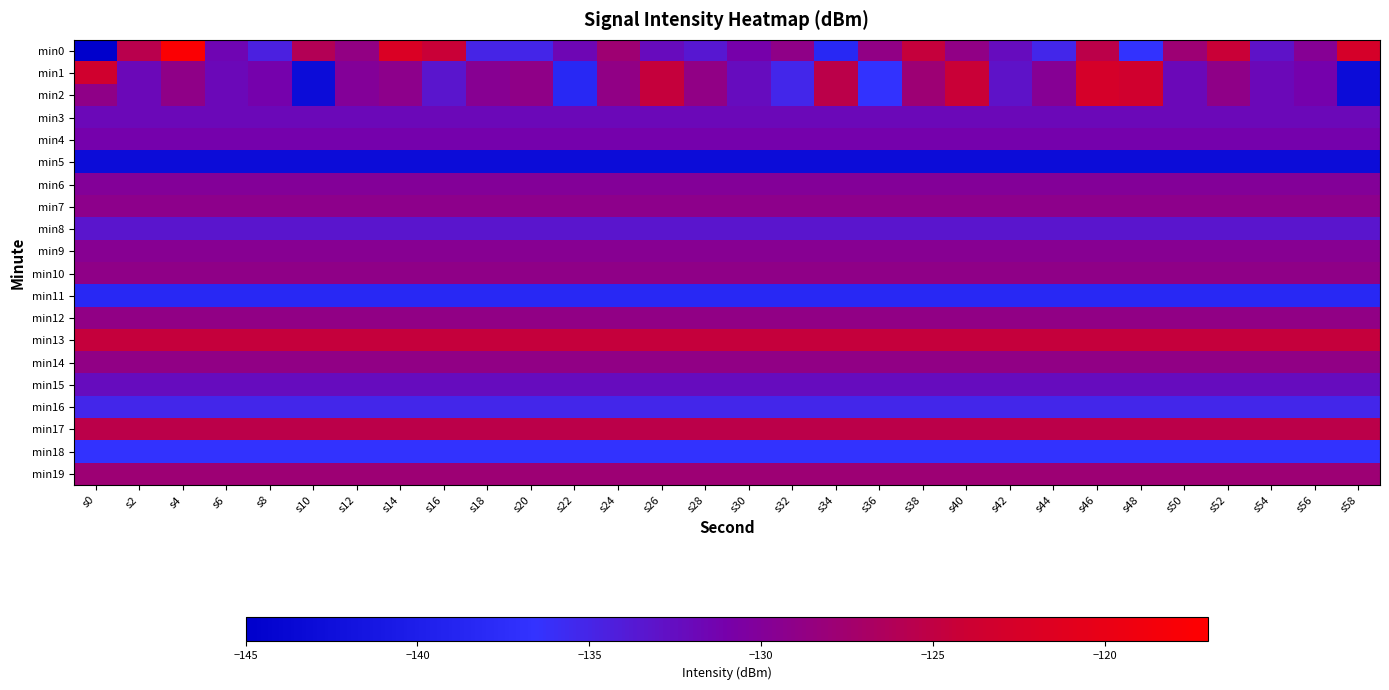

What is the total value across all series at s38?

-2615.7